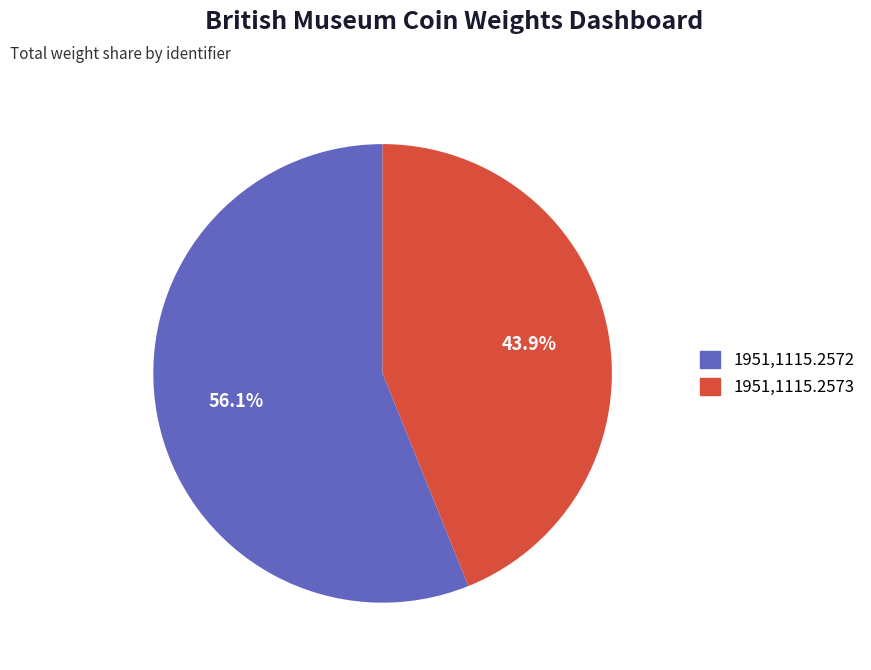

The 1951,1115.2573 slice represents 58% of the pie. True or false?

False